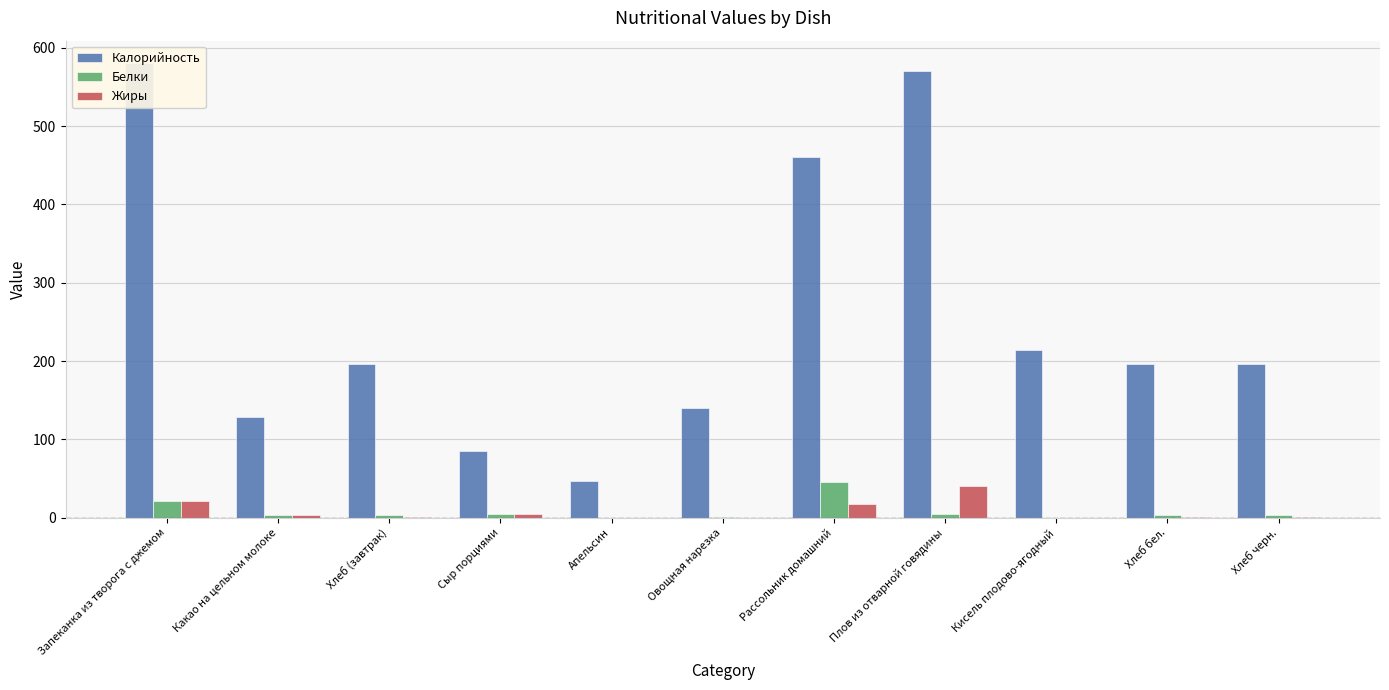

What is the label of the 5th bar from the left?

Апельсин